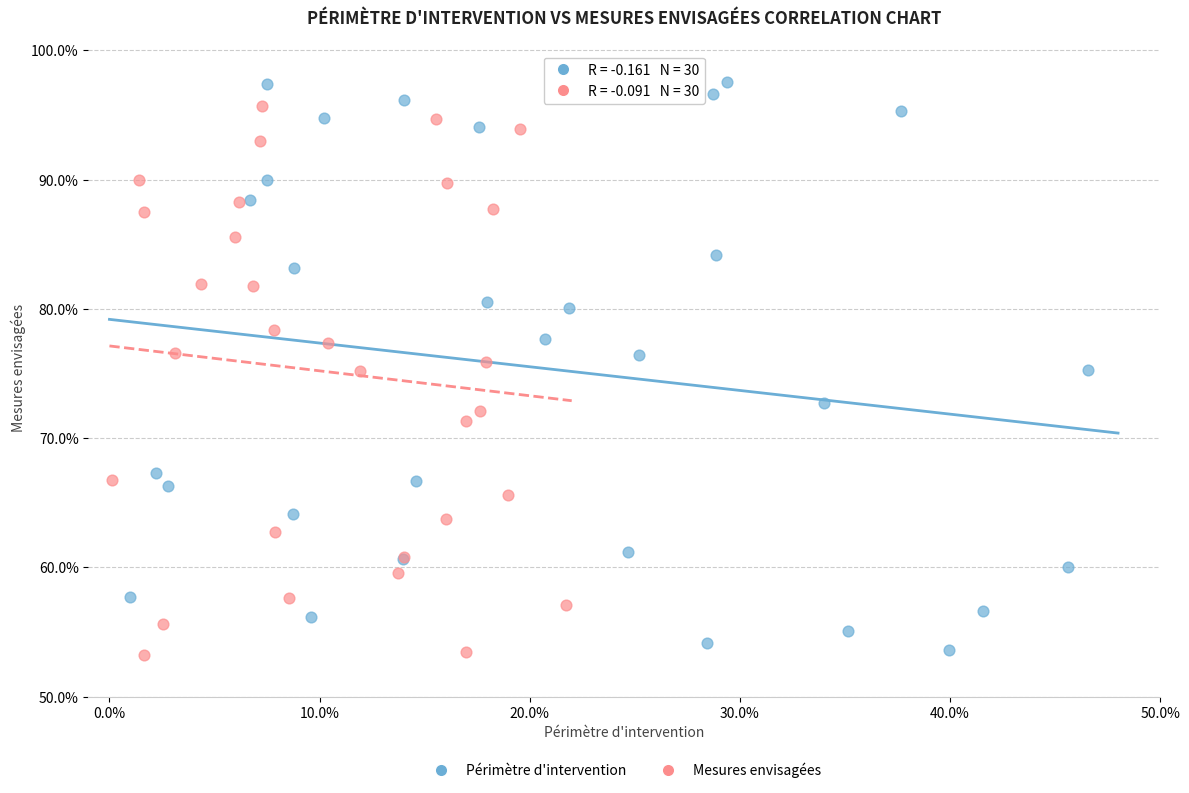

What are all the series names shown in the legend?

Périmètre d'intervention, Mesures envisagées